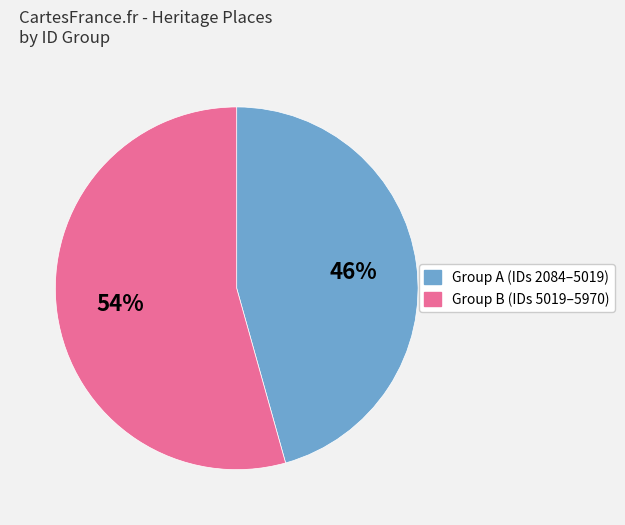

Is there a majority slice in this chart?

Yes